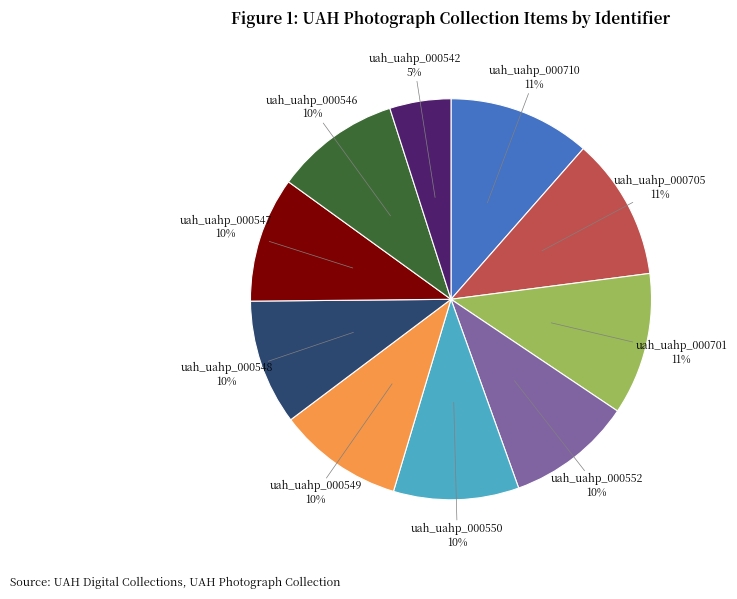

Which category has the smallest portion of the pie?

uah_uahp_000542